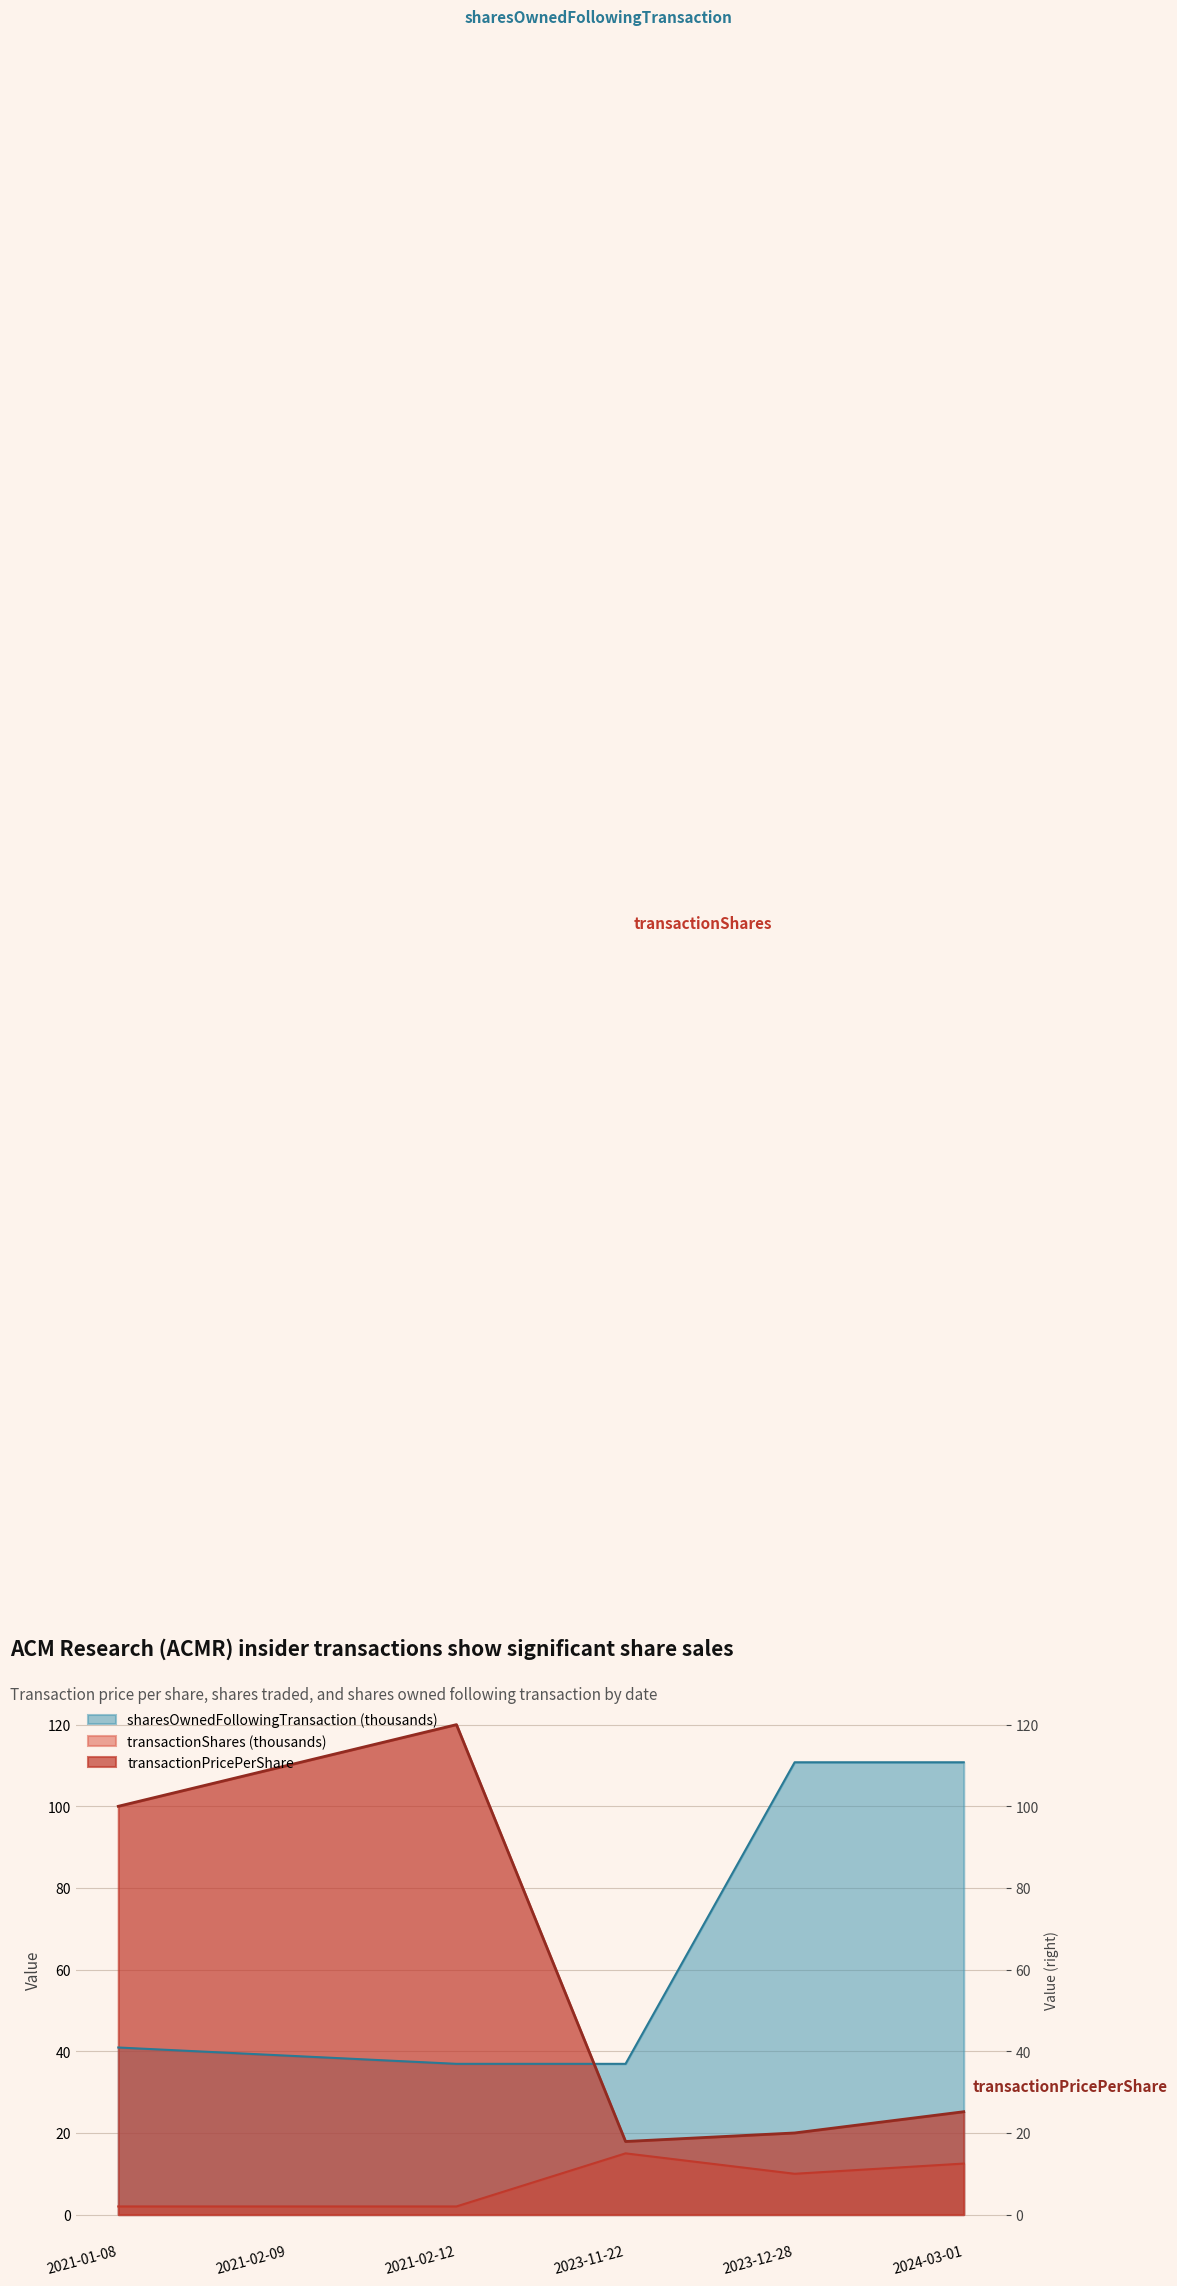

What is the label of the 5th point from the left?

2023-12-28